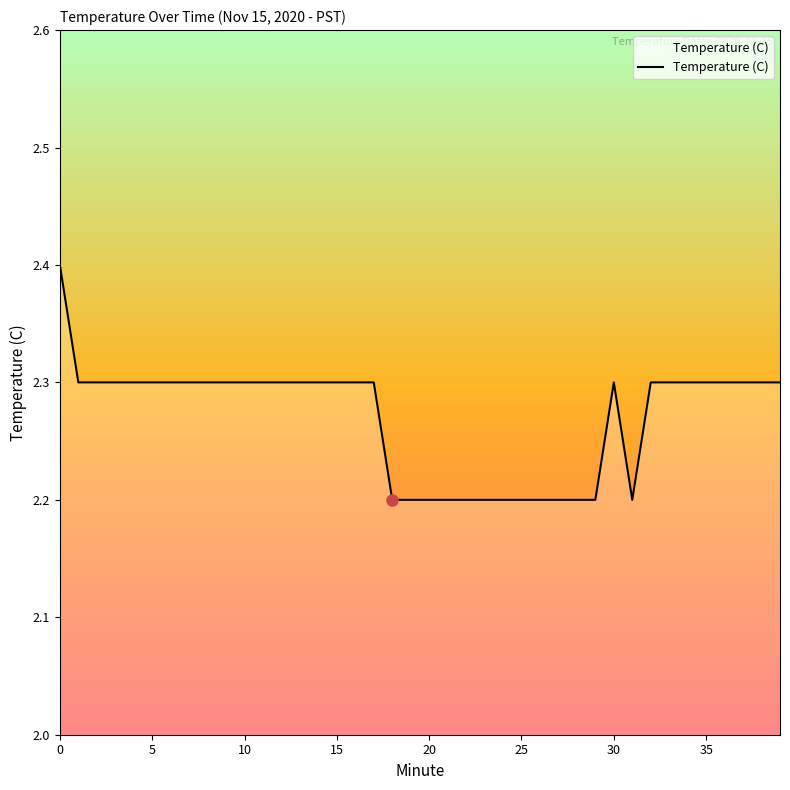

Count the number of categories in the chart.

40